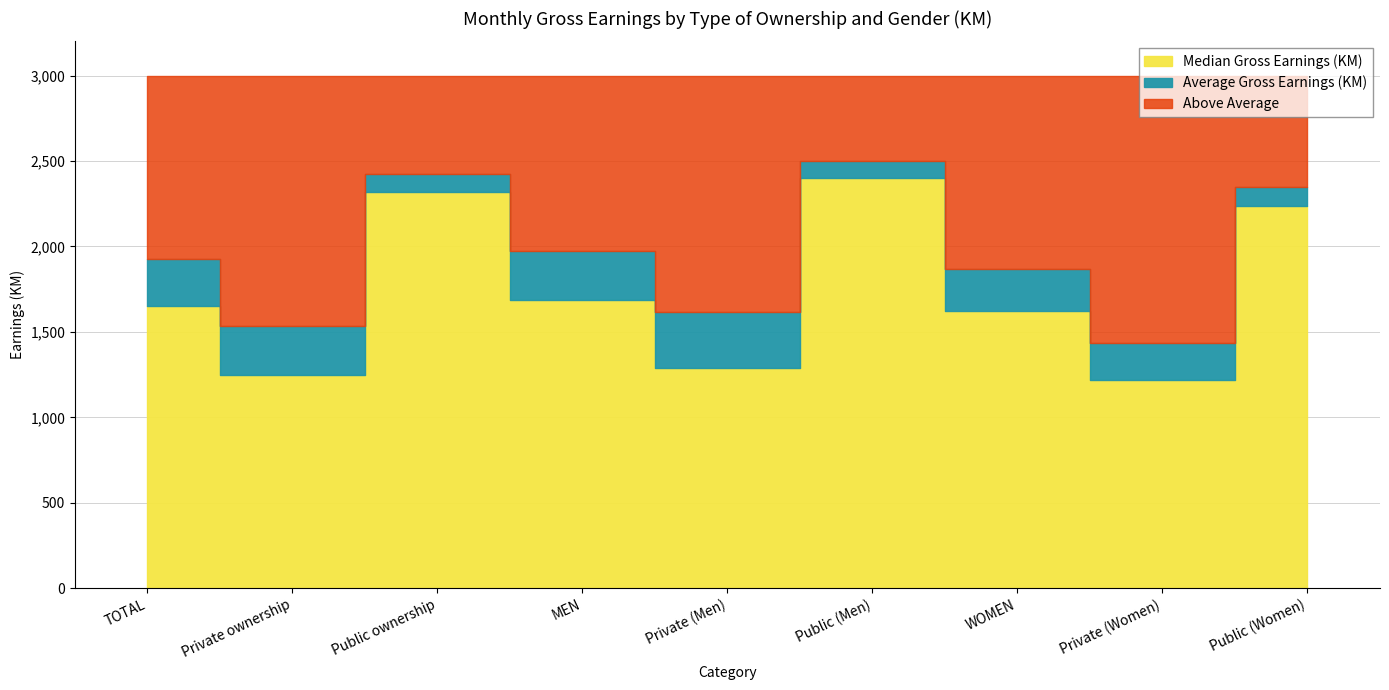

What is the maximum value shown in the chart?

2502